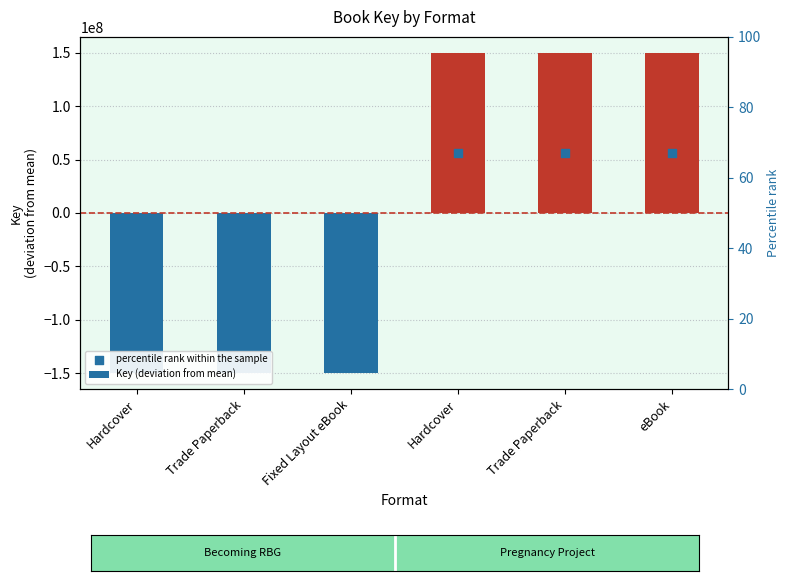

Which series has the largest total across all categories?

Key (deviation from mean)